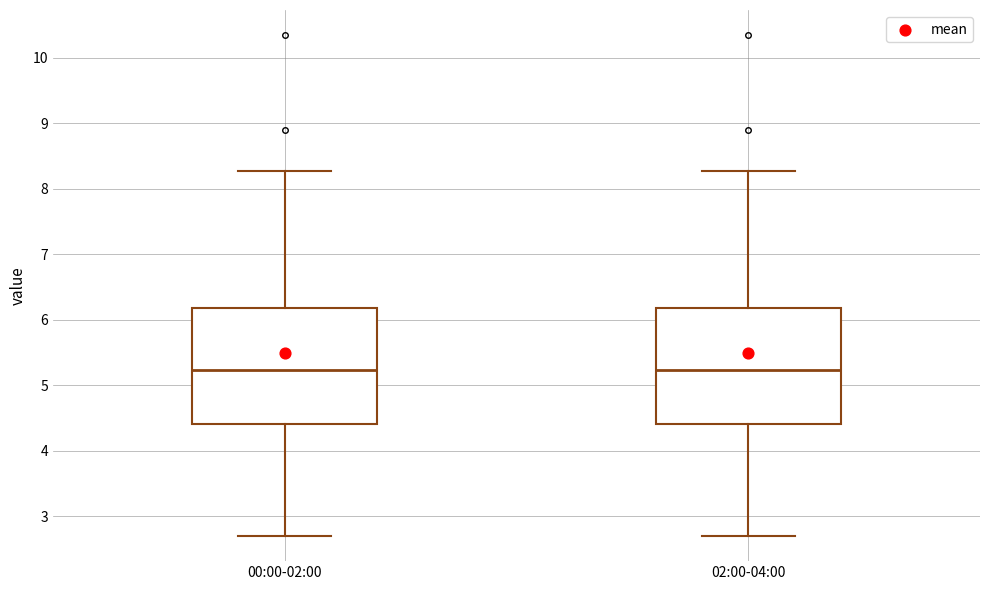

Reading left to right, read every box against the y-axis: the position of its median line, the range the box covers, and the ends of its whiskers. The values are not printed on the chart, so give them approximately, as read against the axis.

00:00-02:00: median 5.2, box 4.4 to 6.2, whiskers 2.7 to 8.3
02:00-04:00: median 5.2, box 4.4 to 6.2, whiskers 2.7 to 8.3